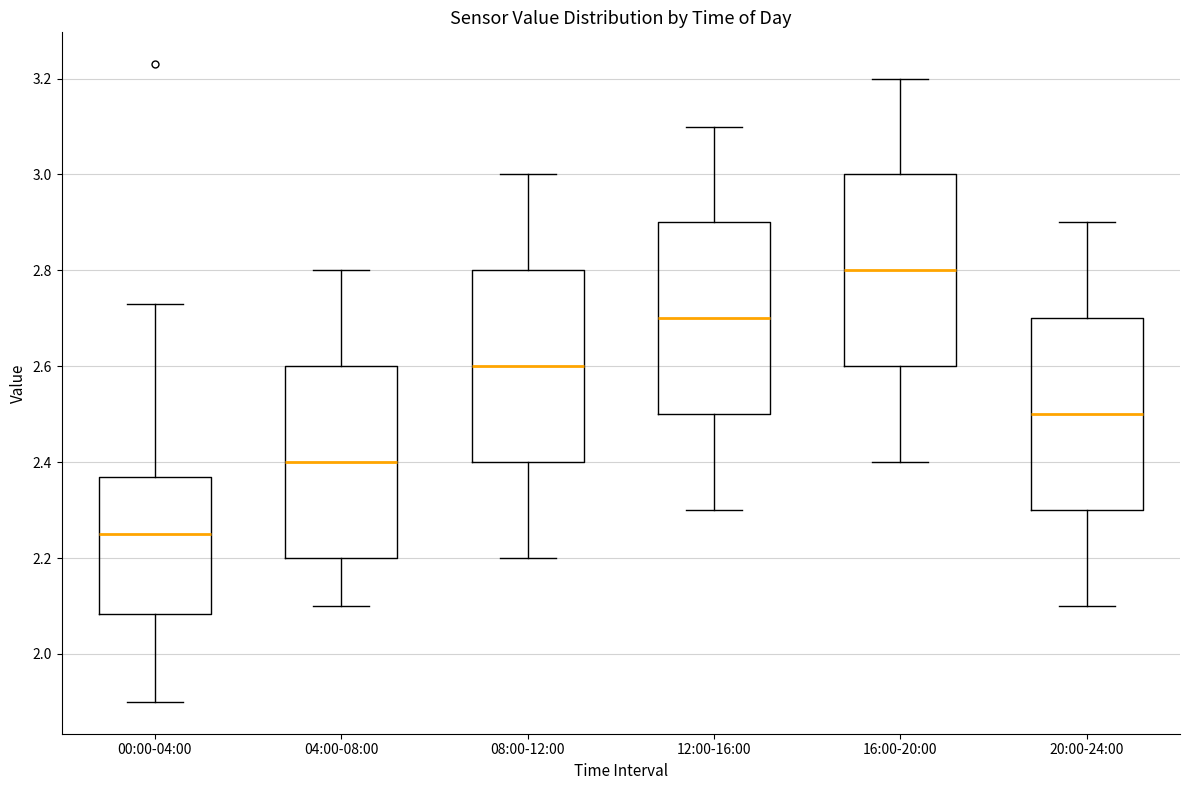

Where is the lower edge of the box for 16:00-20:00 on the y-axis? The values are not printed on the chart, so give them approximately, as read against the axis.

2.60